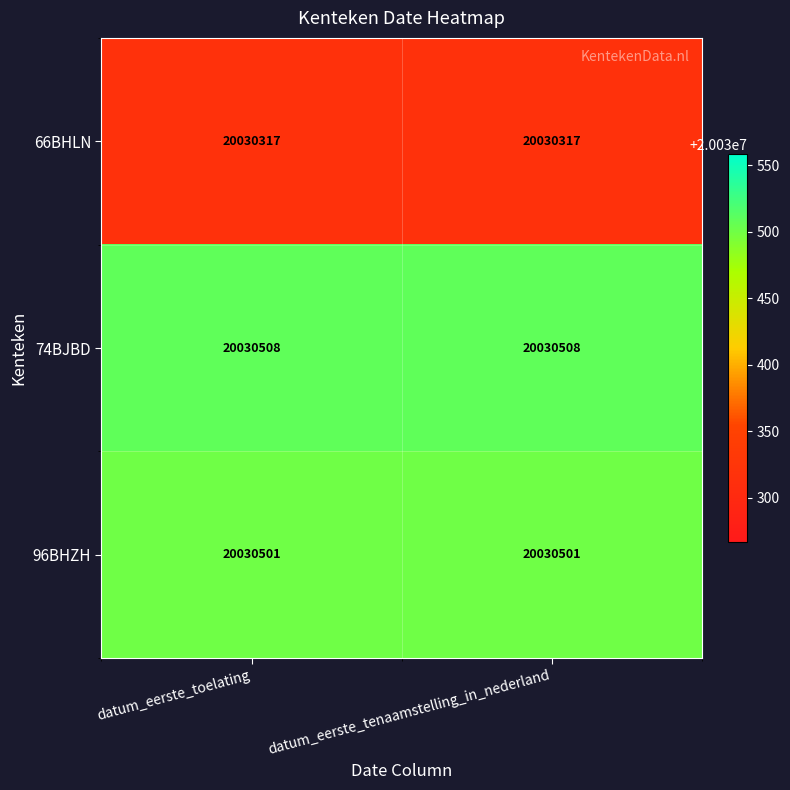

The value of 96BHZH at datum_eerste_tenaamstelling_in_nederland is 6015975. True or false?

False